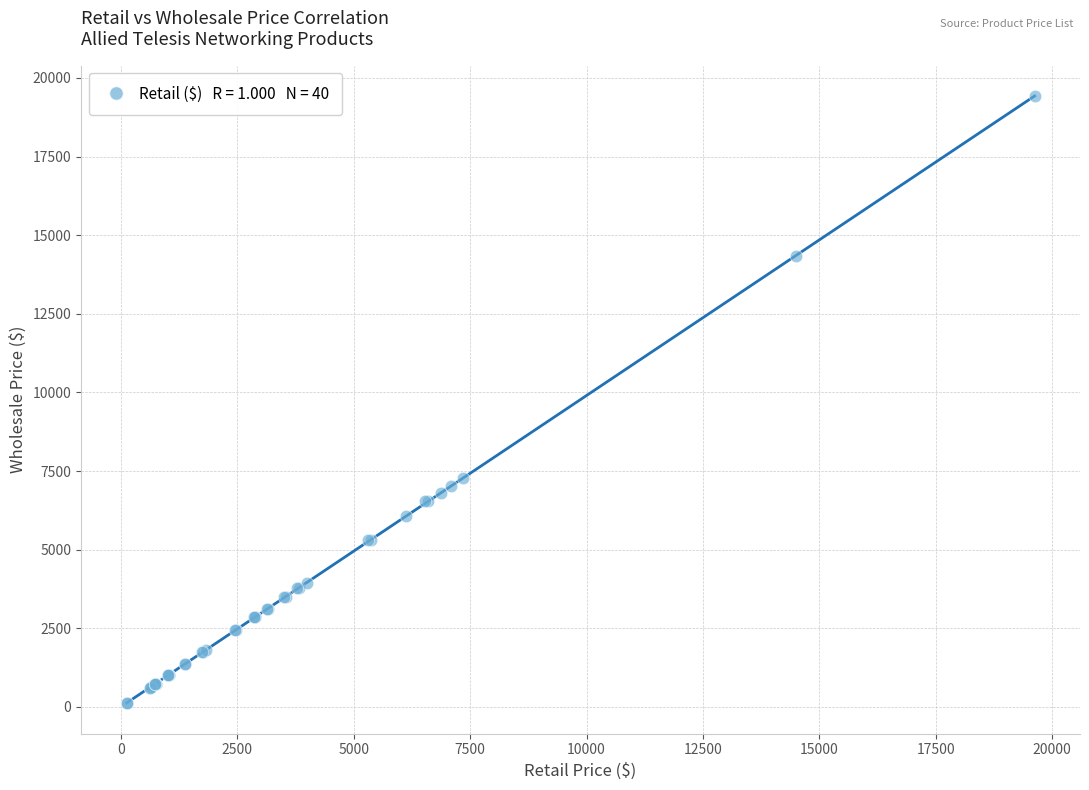

What Y value in the scatter plot is closest to 9765?

7268.0